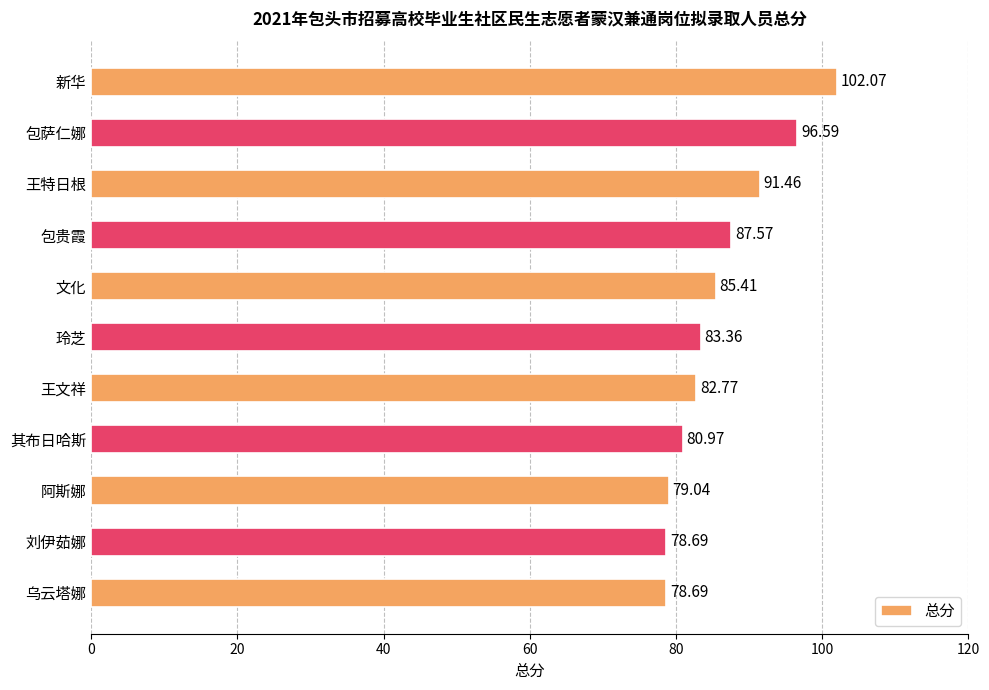

Which category has the highest value across all series?

新华